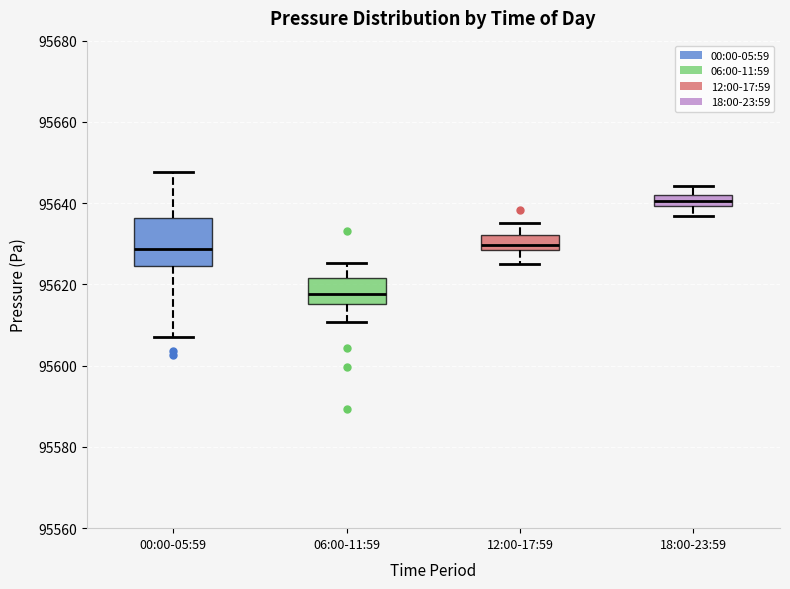

Comparing the boxes themselves (not the whiskers), which one is the tallest?

00:00-05:59